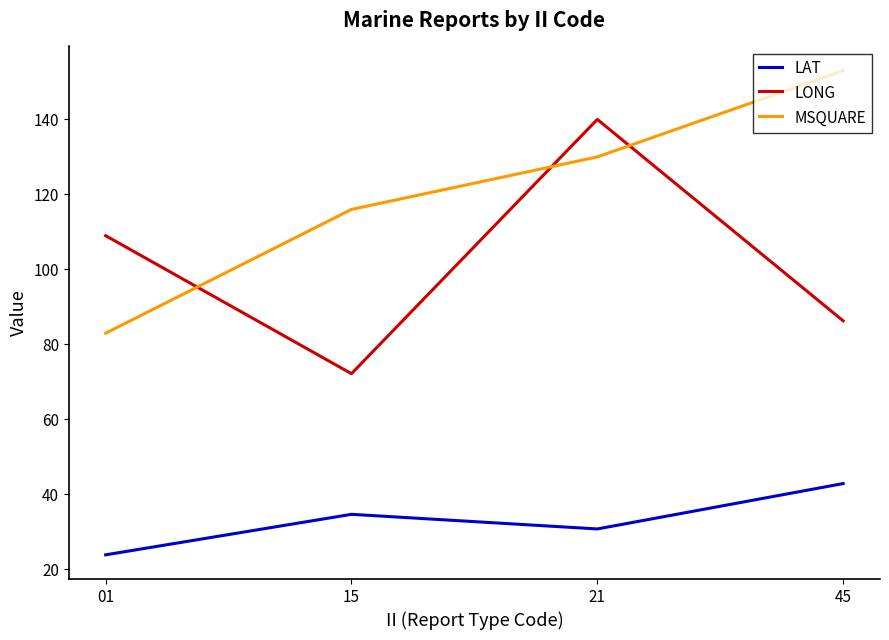

Between 15 and 21, which series saw the biggest shift?

LONG